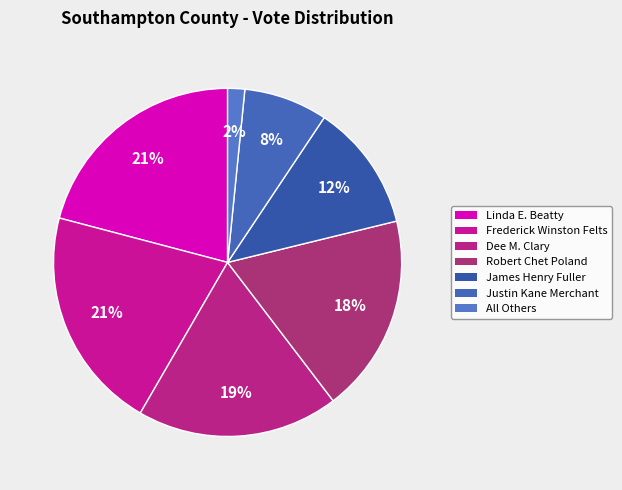

To the nearest percent, what percentage of the pie is Robert Chet Poland?

18%